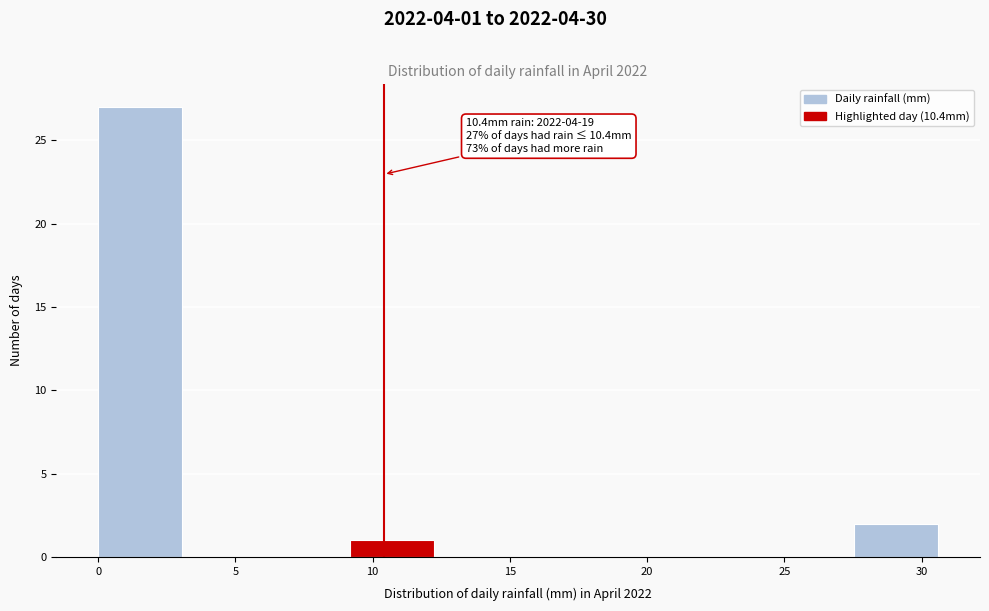

Over which range of the x-axis is the bar tallest?

0.0 to 3.0